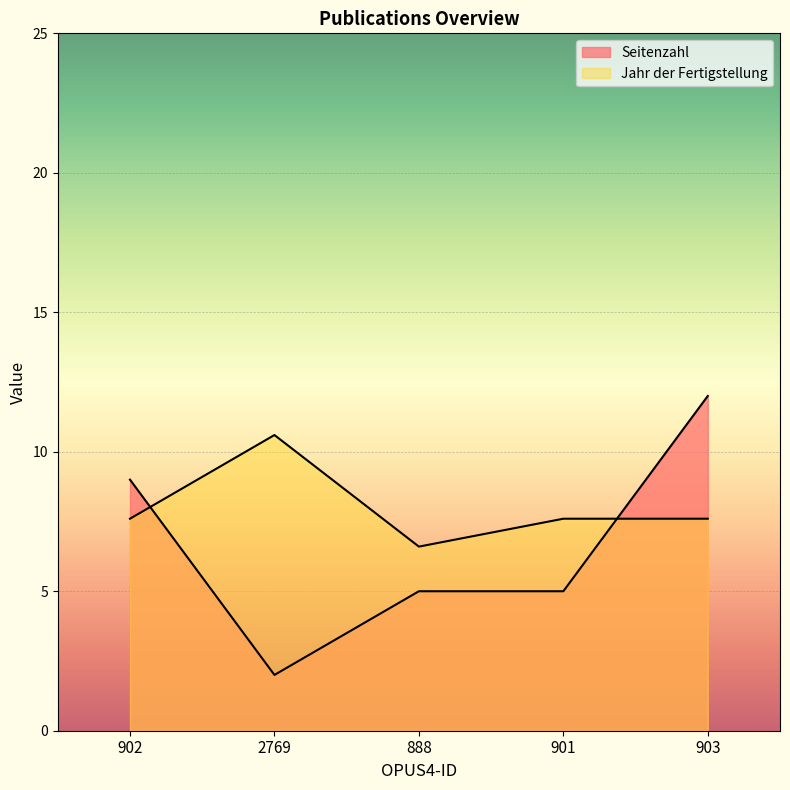

At which label does Seitenzahl reach its peak?

903